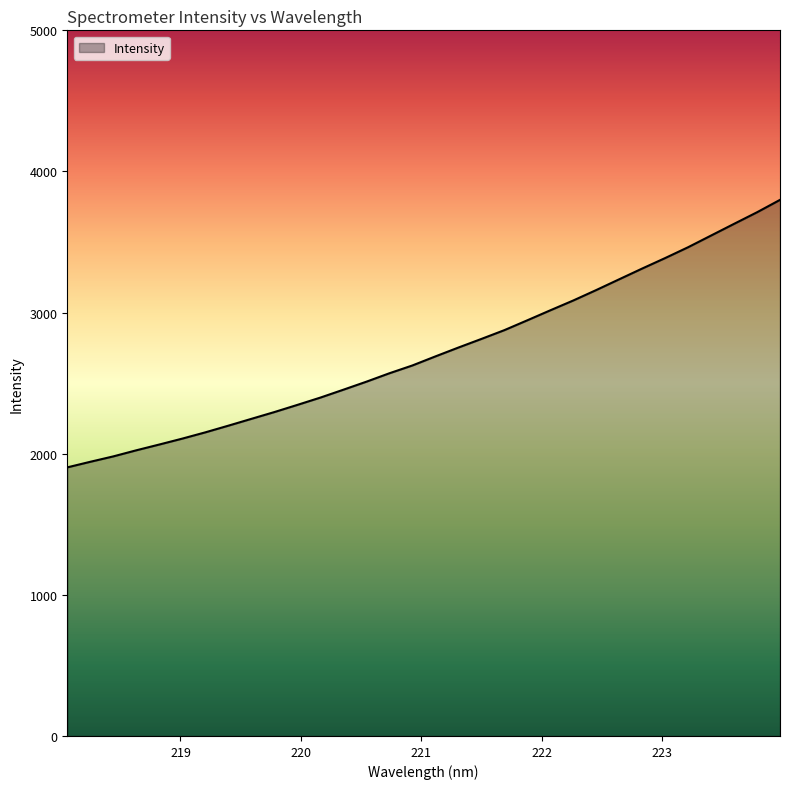

What is the difference between the maximum and minimum values?

1895.5